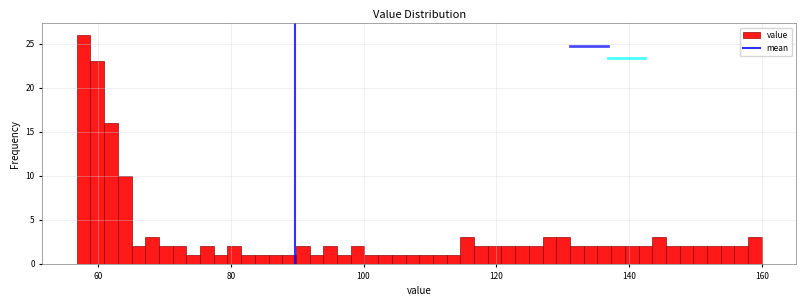

Around what value on the x-axis is the tallest bar? Give the approximate position of its centre, as read against the axis.

58